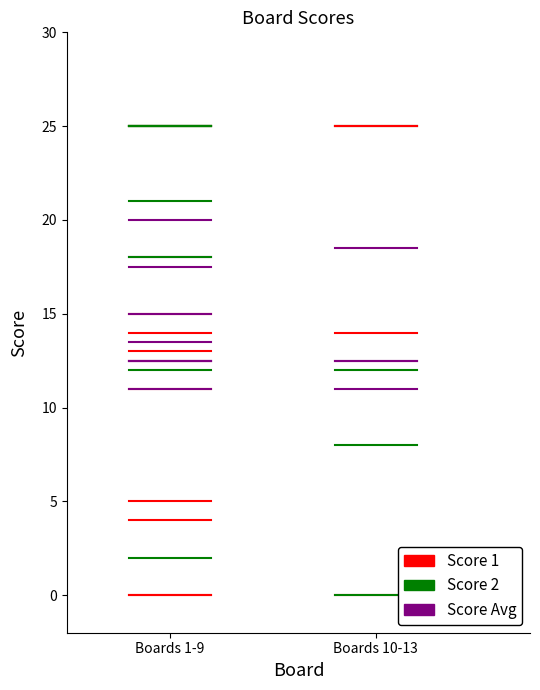

True or false: Score 2 has a value of 1.0 at Boards 10-13.

False